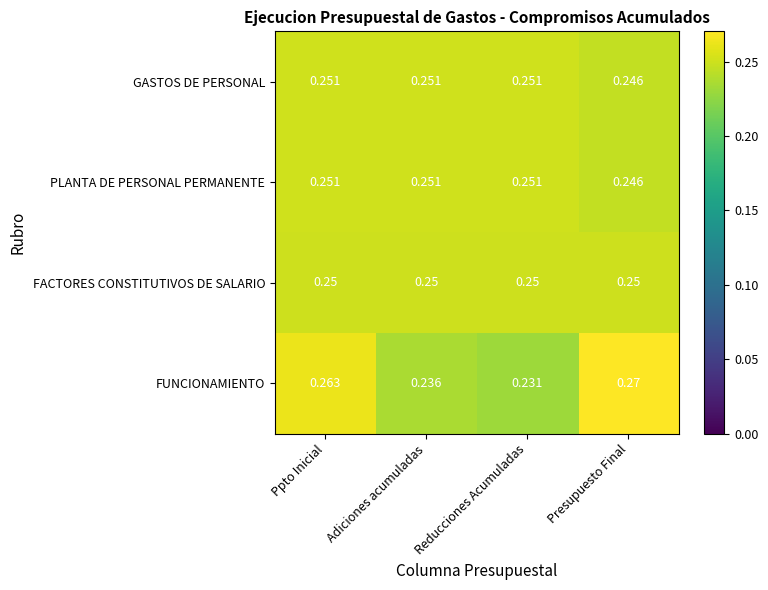

At which label is FUNCIONAMIENTO closest to 0?

Reducciones Acumuladas